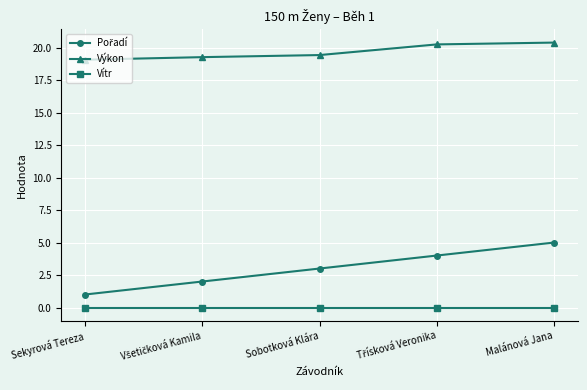

What is the greatest value displayed?

20.4